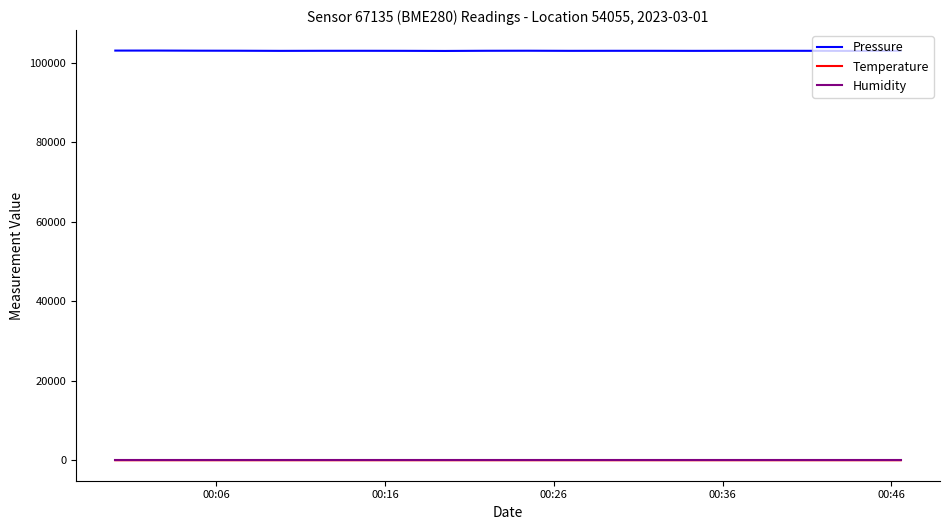

Which series has the largest range (max minus min)?

Pressure